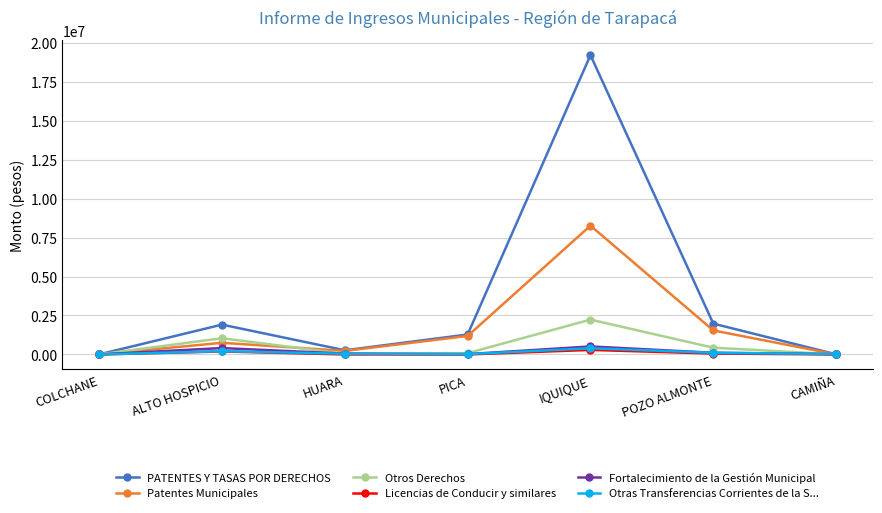

The value of Patentes Municipales at POZO ALMONTE is 788610. True or false?

False